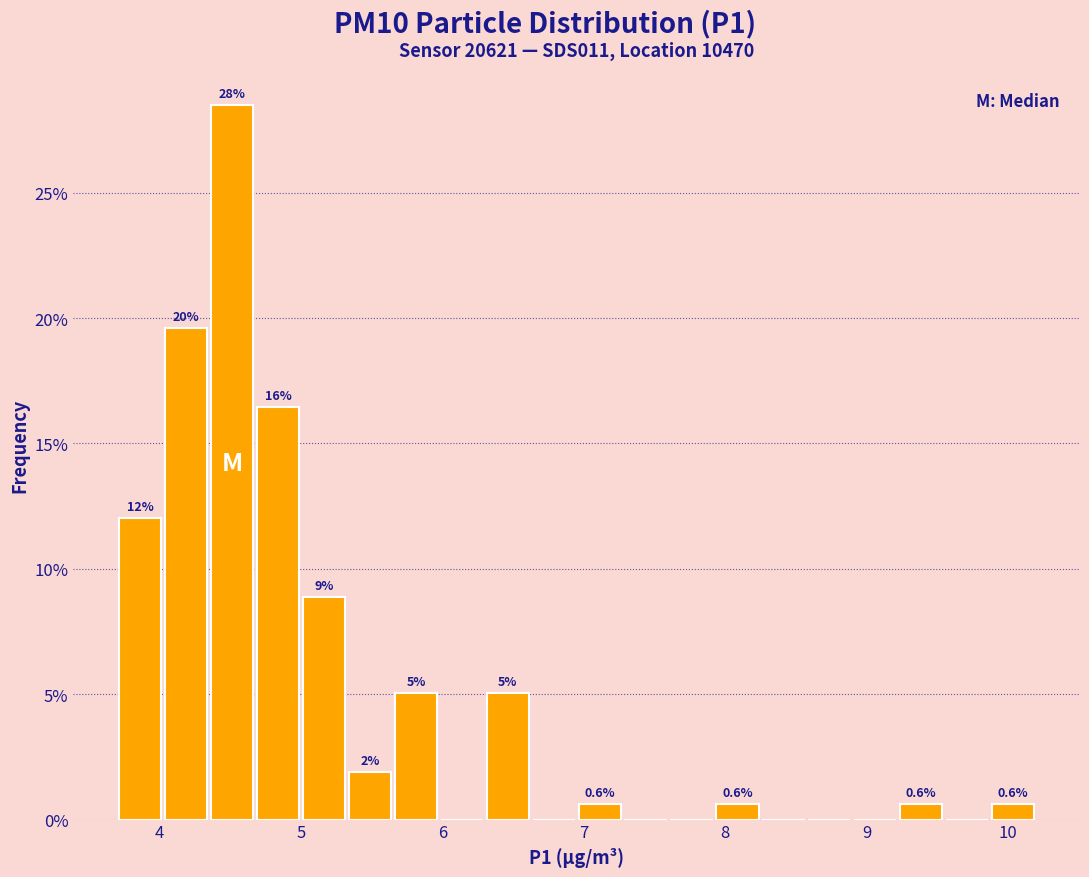

Read against the x-axis, roughly where is the centre of the tallest bar?

4.5